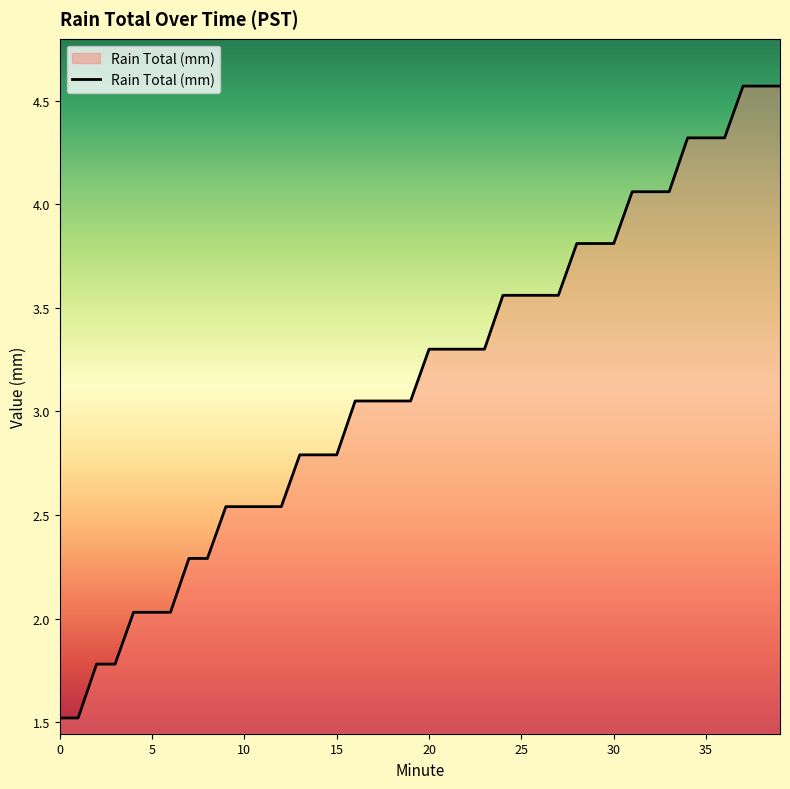

What is the smallest value displayed?

1.5